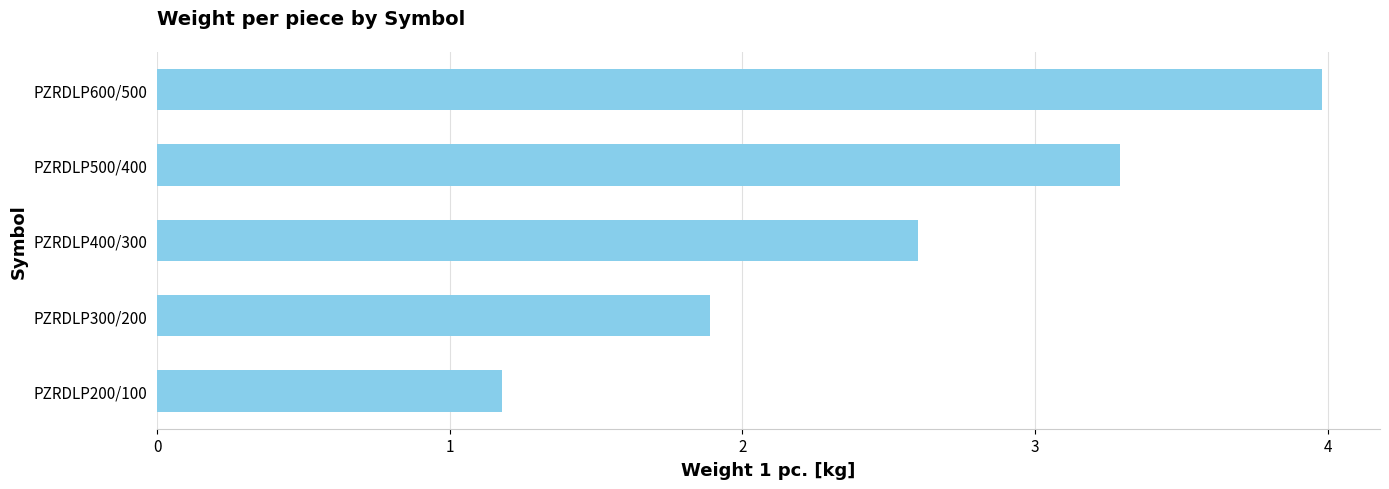

What is the smallest value displayed?

1.2